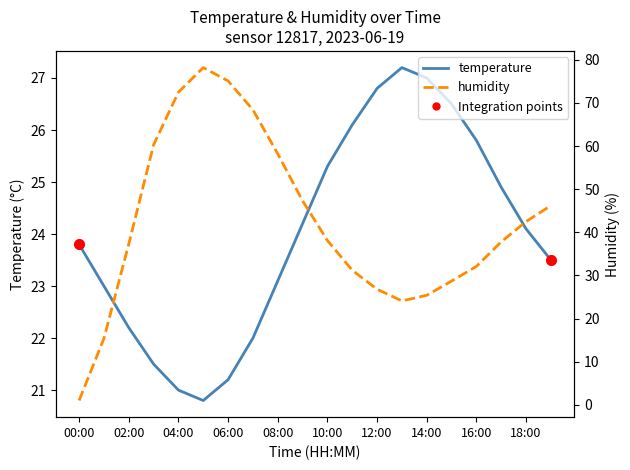

Rank the series by their maximum value, from lowest to highest.

temperature, humidity